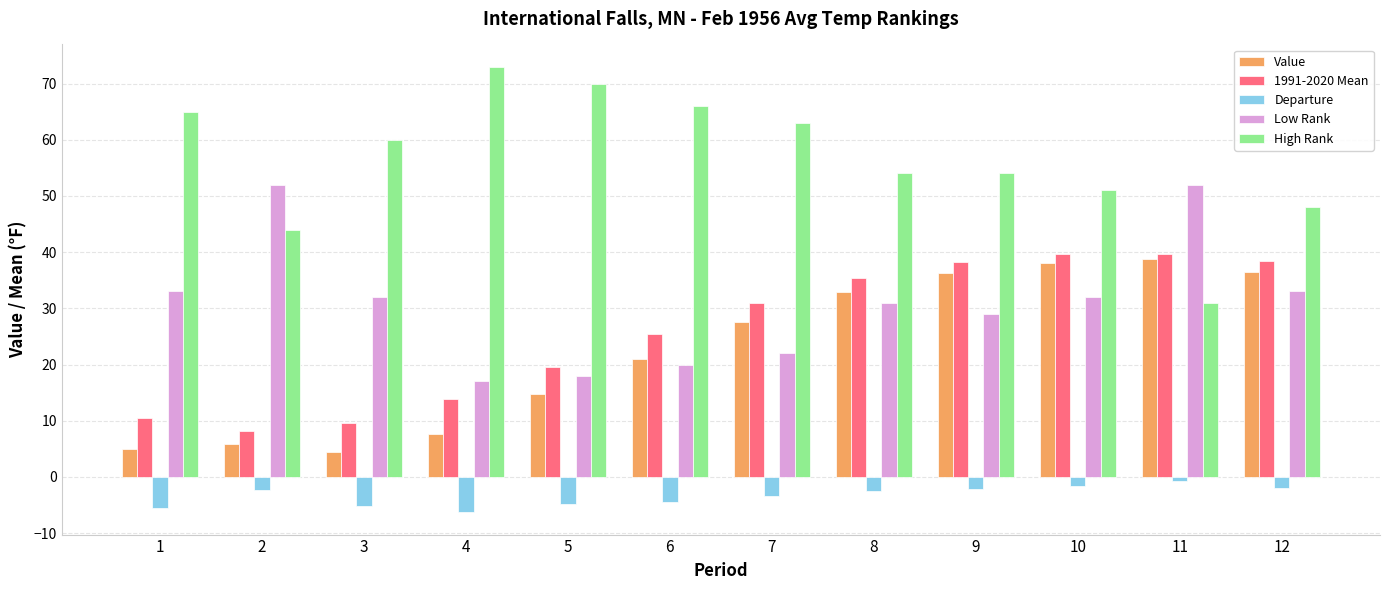

What is the spread (max minus min) of values at 3?

65.1